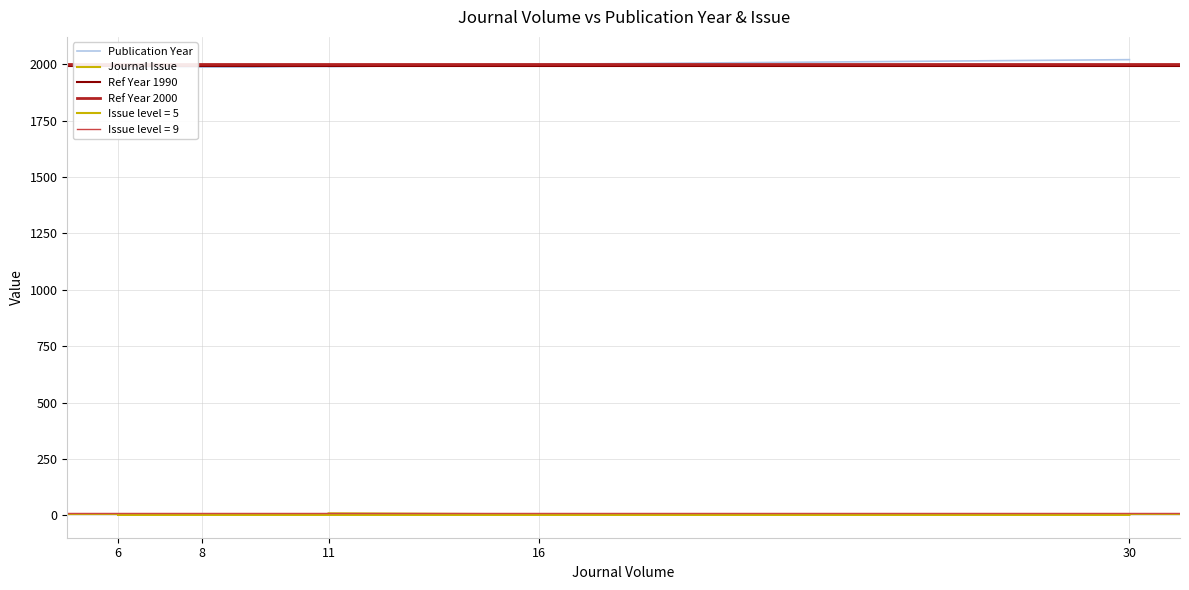

True or false: Journal Issue and Publication Year cross at least once.

False